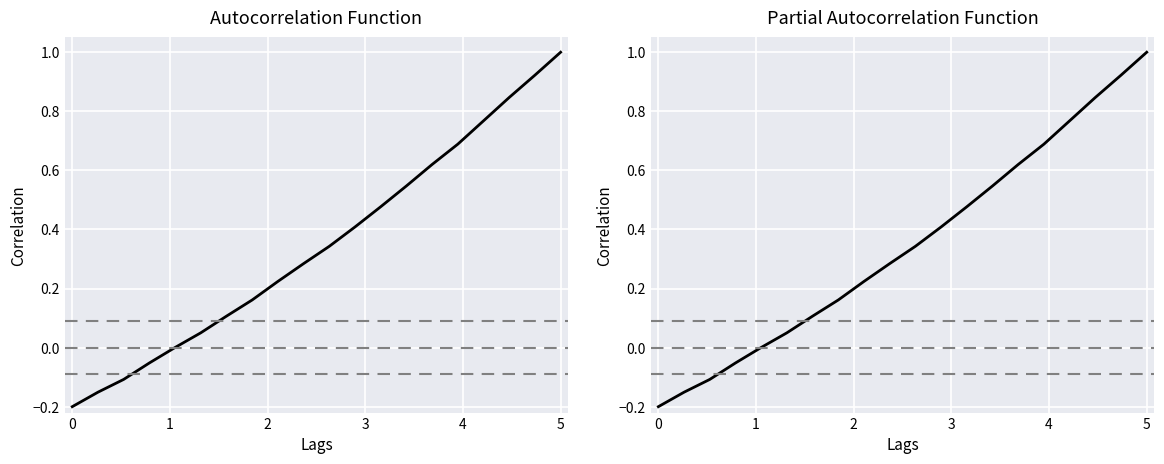

Rank the categories by value from highest to lowest.

19, 18, 17, 16, 15, 14, 13, 12, 11, 10, 9, 8, 7, 6, 5, 4, 3, 2, 1, 0